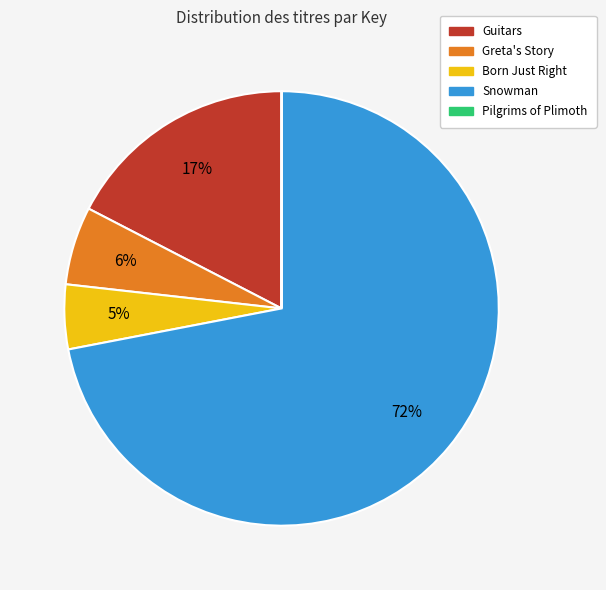

To the nearest percent, what portion does Greta's Story represent?

6%